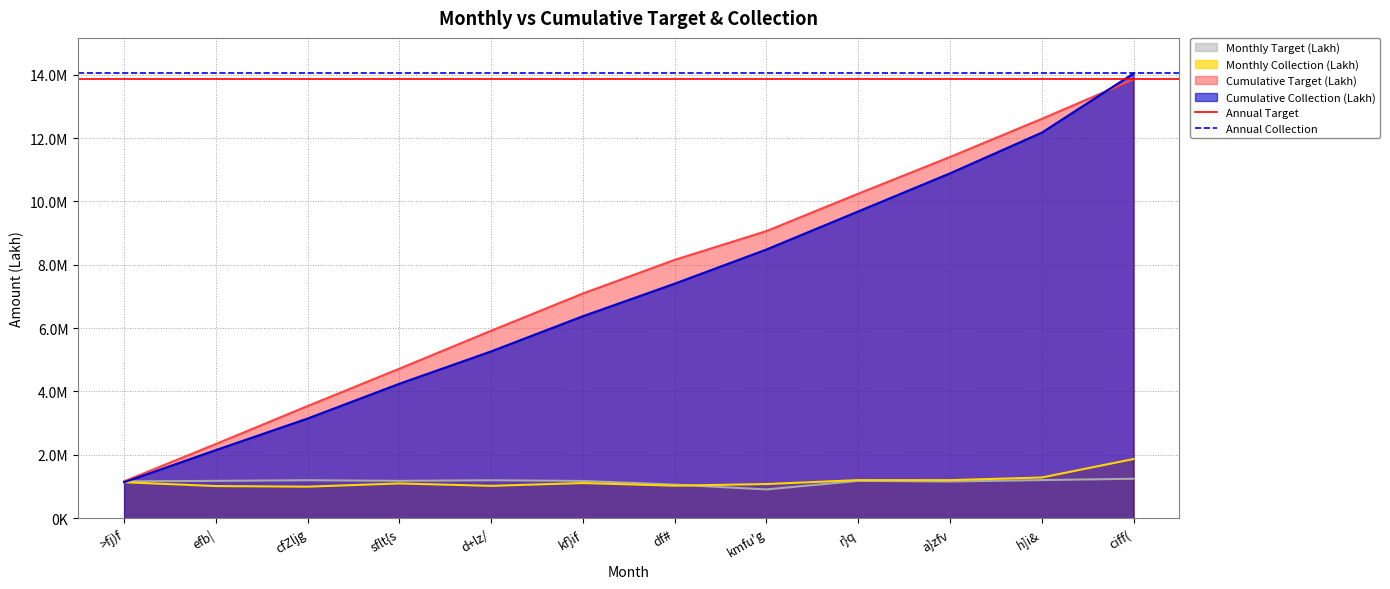

What is the sum of all Annual Target values?

27698684.0